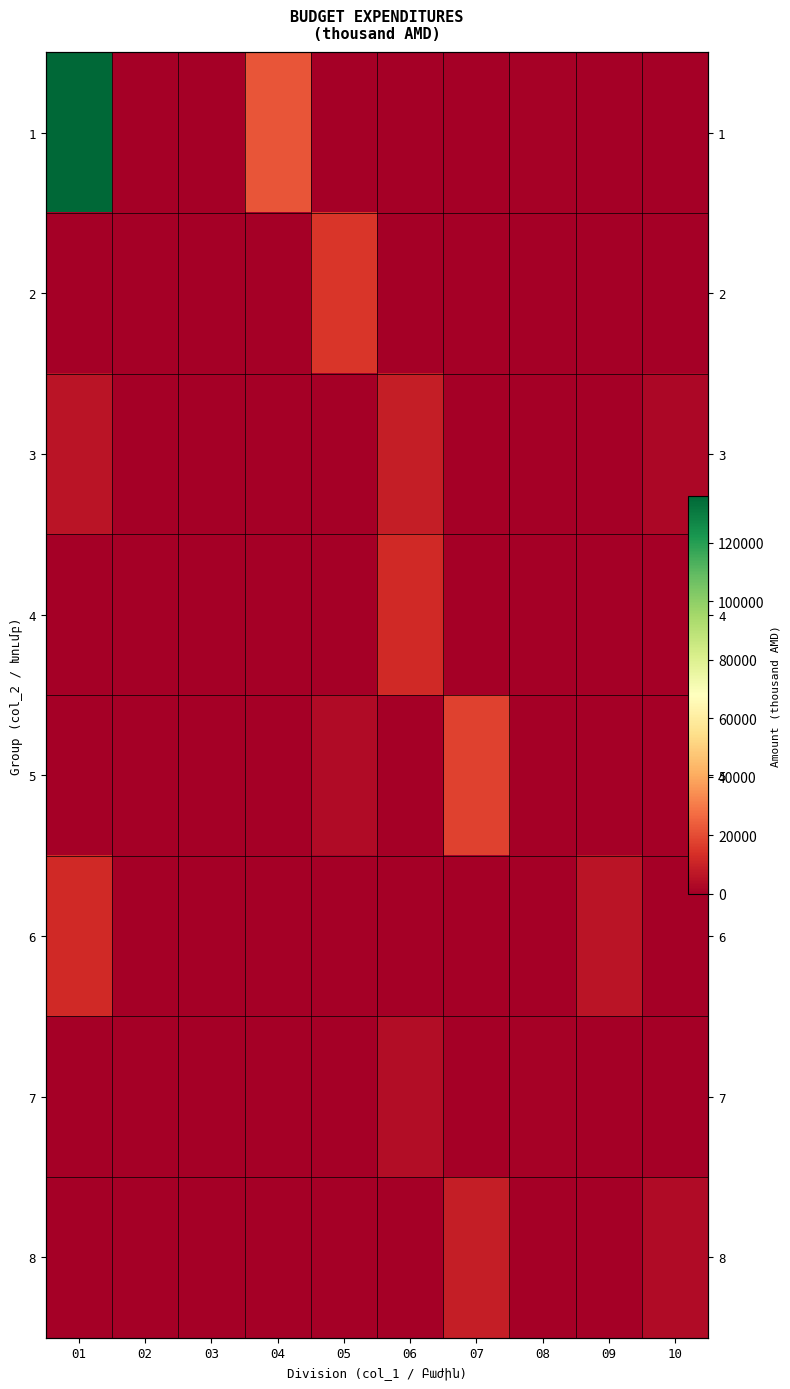

At which category is the sum across all series the highest?

01